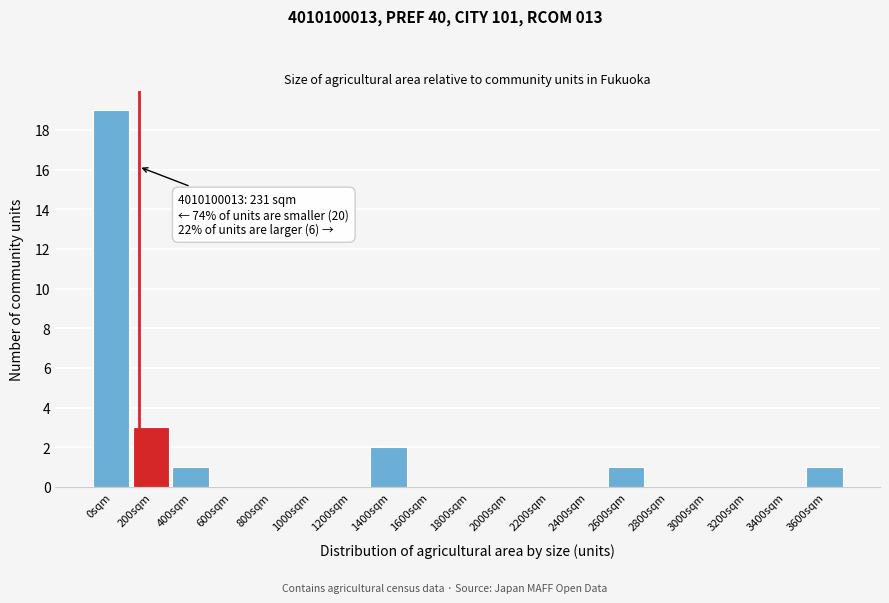

Reading left to right, what are all the values shown in this chart?

0sqm=19	200sqm=3	400sqm=1	600sqm=0	800sqm=0	1000sqm=0	1200sqm=0	1400sqm=2	1600sqm=0	1800sqm=0	2000sqm=0	2200sqm=0	2400sqm=0	2600sqm=1	2800sqm=0	3000sqm=0	3200sqm=0	3400sqm=0	3600sqm=1